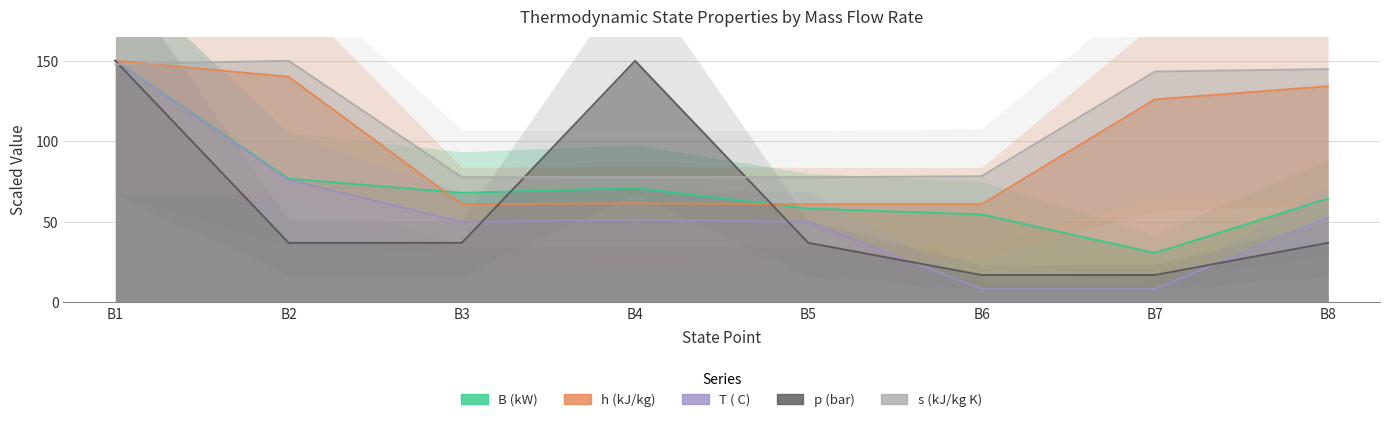

How many interior local peaks does the T ( C) series have?

1